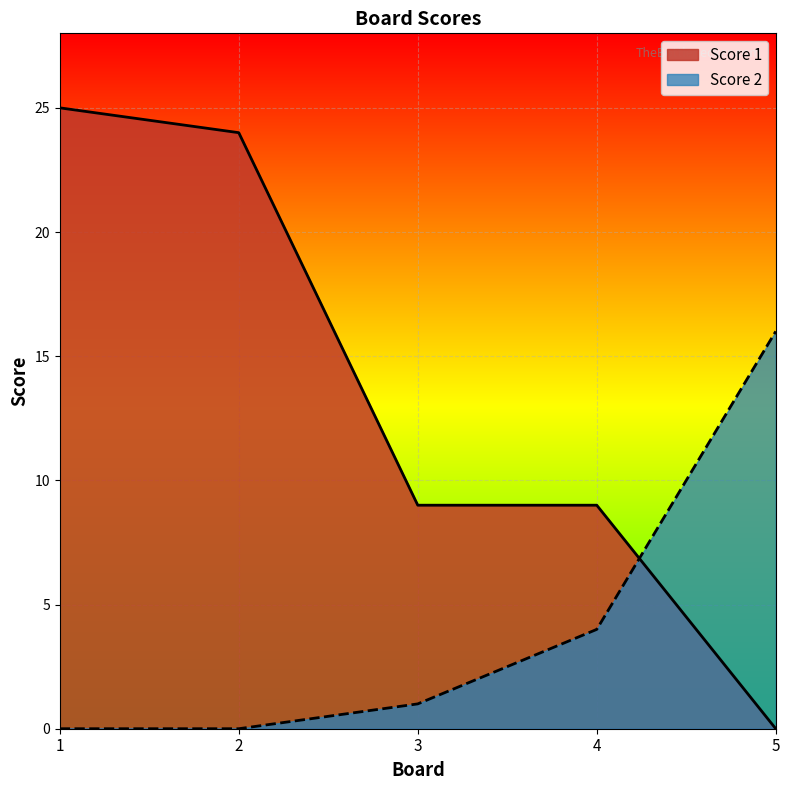

Reading left to right, list all the values displayed in this chart.

Score 1: 25	24	9	9	0
Score 2: 0	0	1	4	16